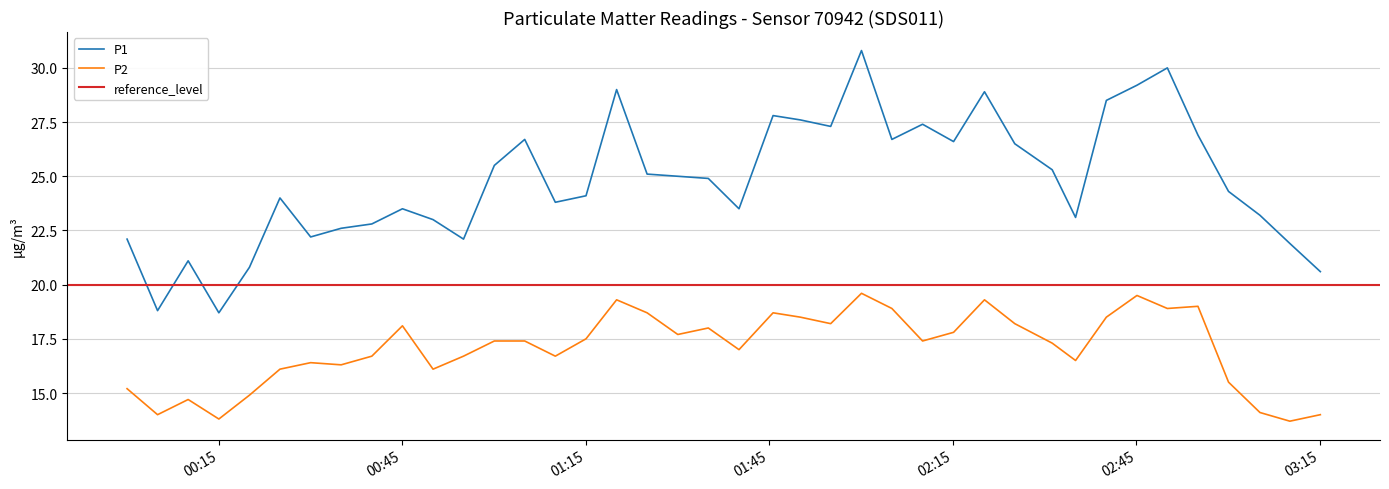

True or false: P1 and P2 cross at least once.

False